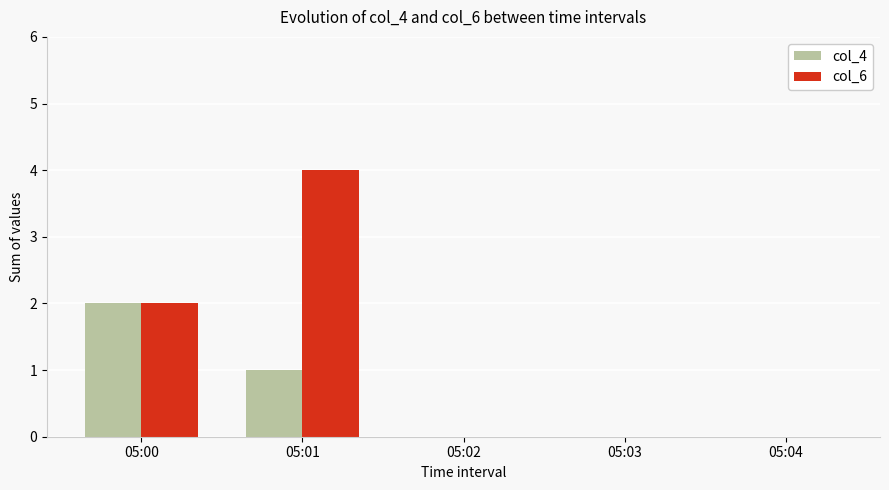

Which series changed the most between 05:00 and 05:01?

col_6